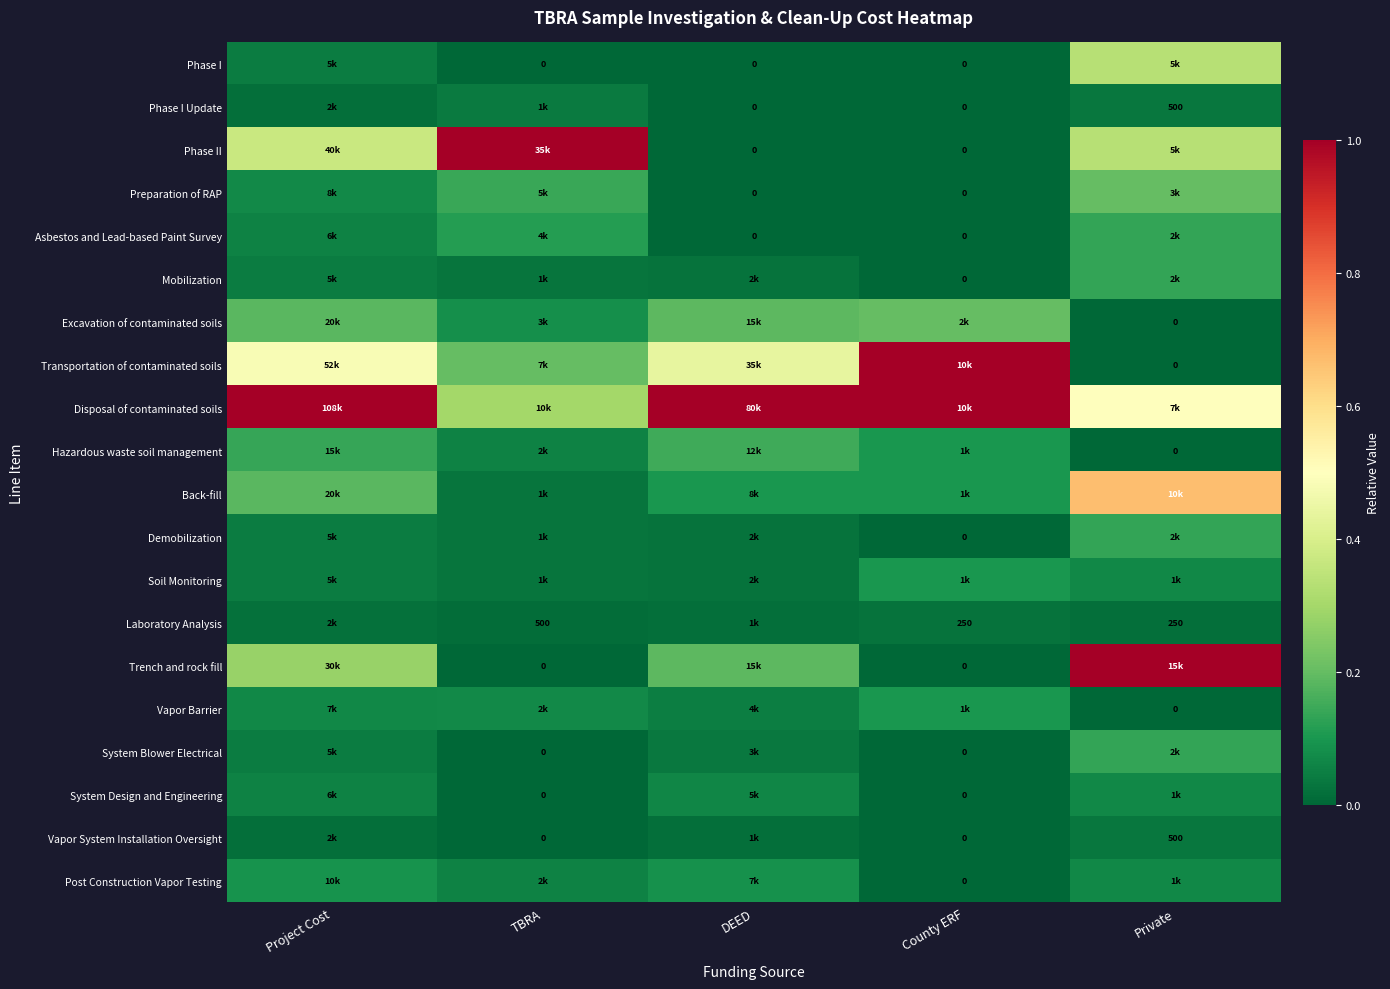

Is it true that System Design and Engineering equals 0.1 at DEED?

True